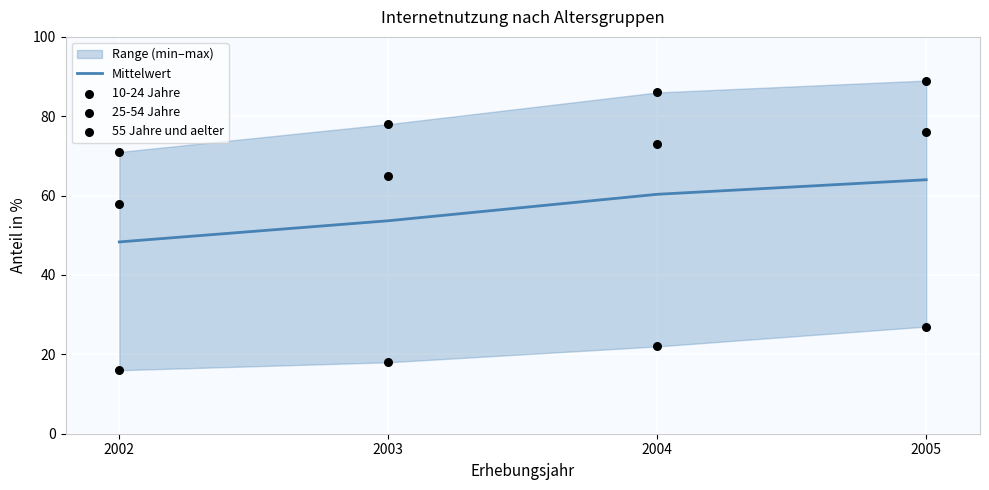

Which series contains the highest Y value?

10-24 Jahre